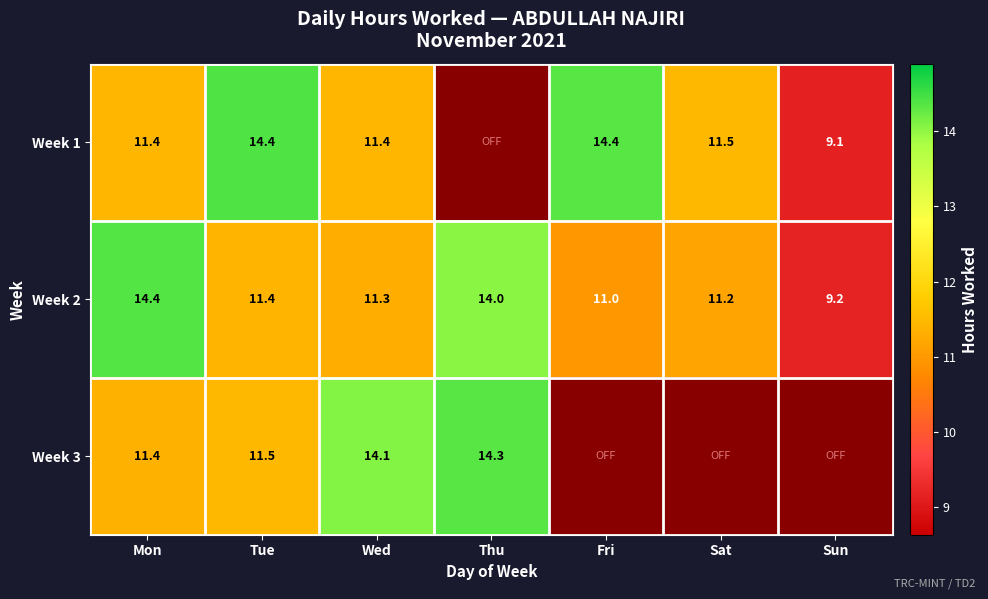

Rank the categories by Week 2 value from highest to lowest.

Mon, Thu, Tue, Wed, Sat, Fri, Sun